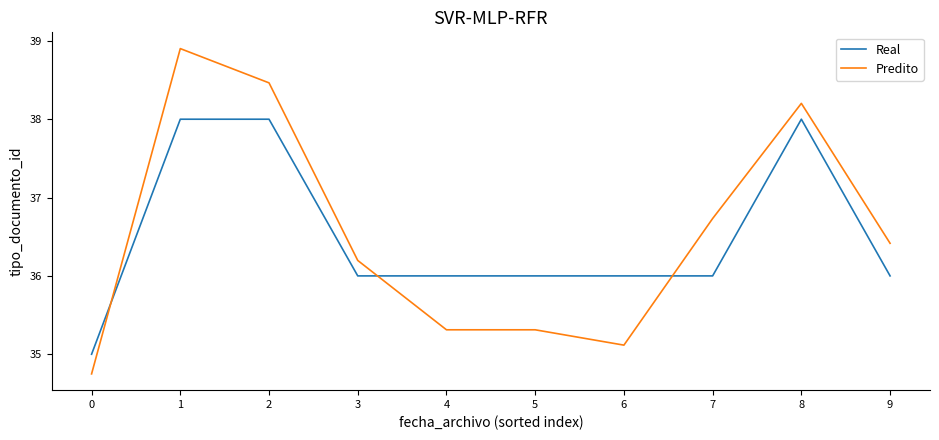

List the series in order of their overall mean, lowest first.

Real, Predito